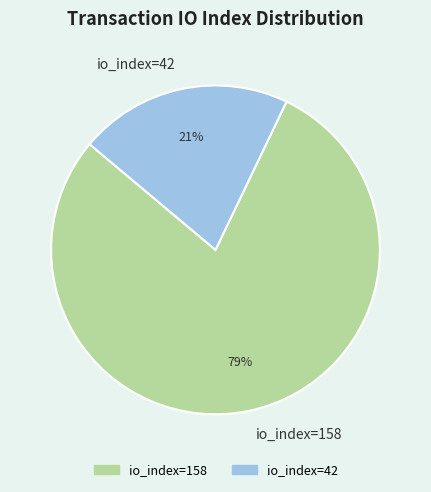

To the nearest percent, what portion does io_index=158 represent?

79%